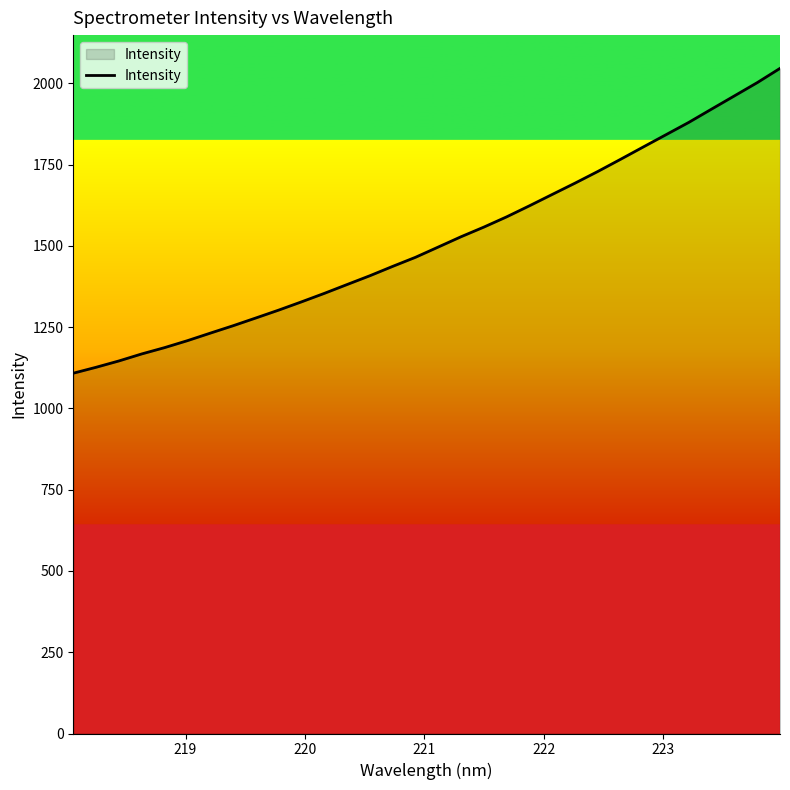

What is the minimum value shown in the chart?

1108.5